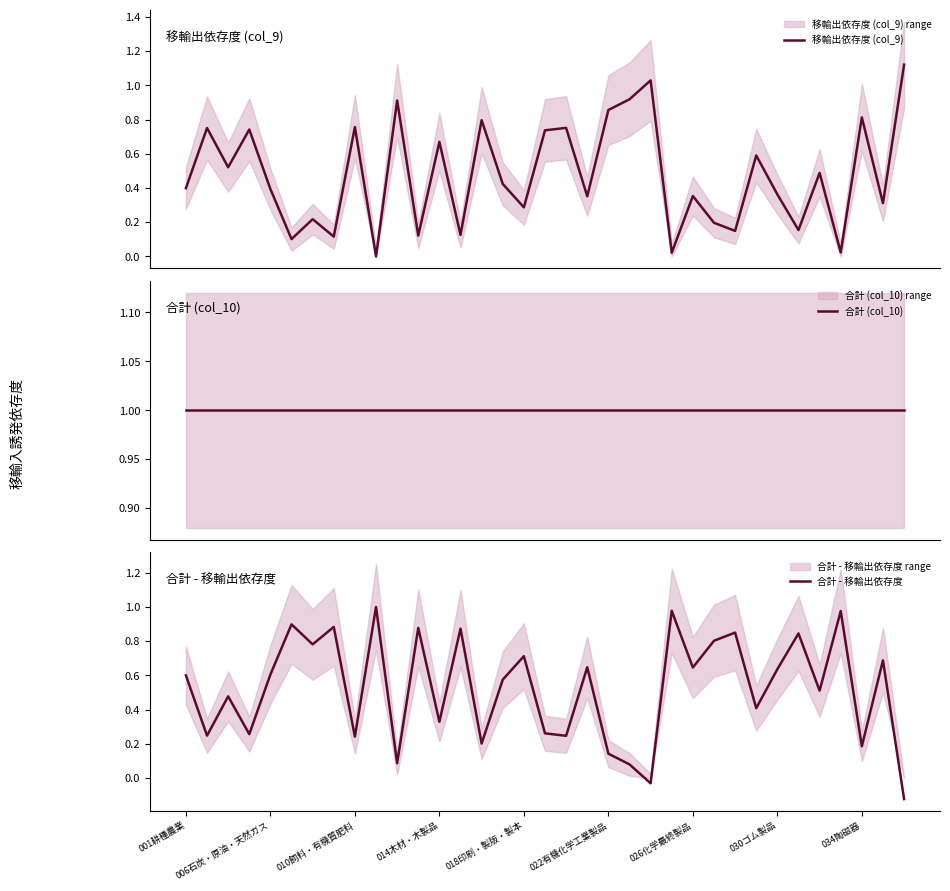

What are all the series names shown in the legend?

移輸出依存度 (col_9), 合計 (col_10), 合計 - 移輸出依存度